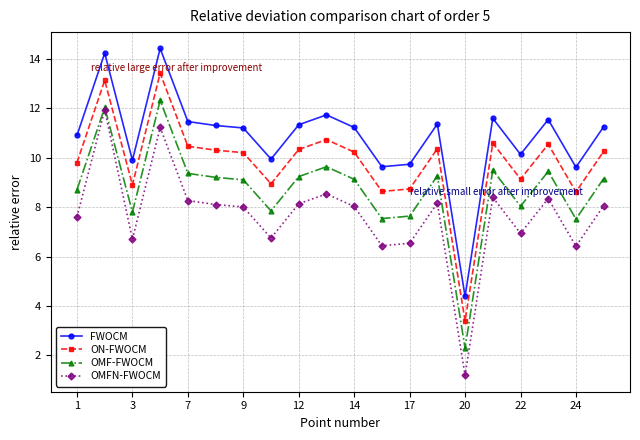

Does the chart display data point markers on the line(s)?

Yes